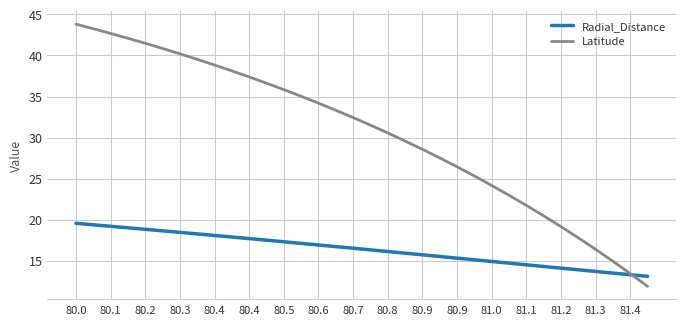

What is the minimum value shown in the chart?

11.9